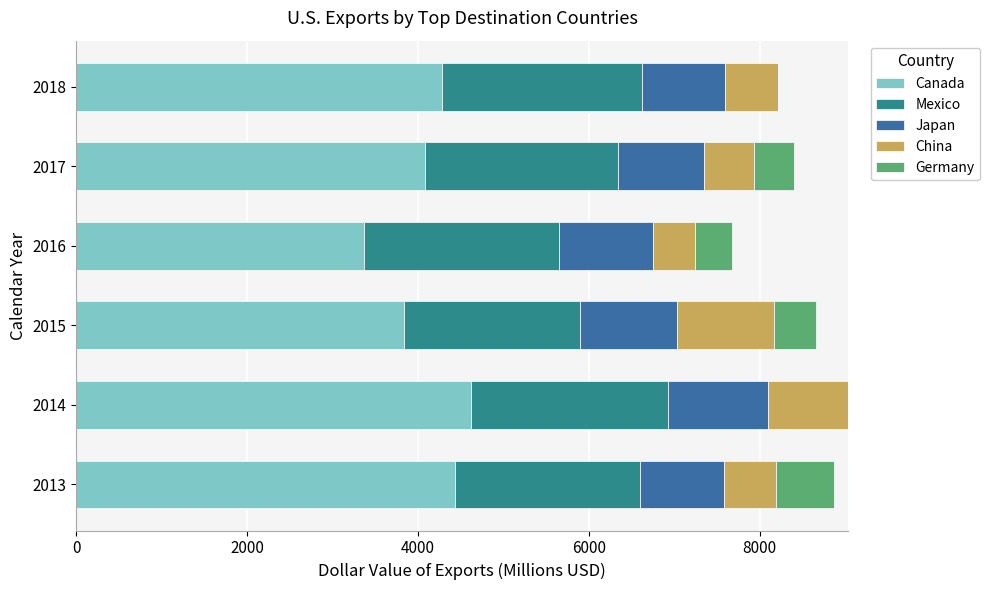

The Canada series shows 4618 at 2014. True or false?

True